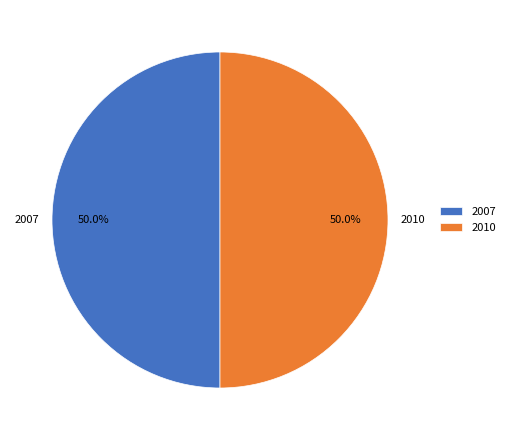

Do 2010 and 2007 together represent more than half of the pie?

Yes